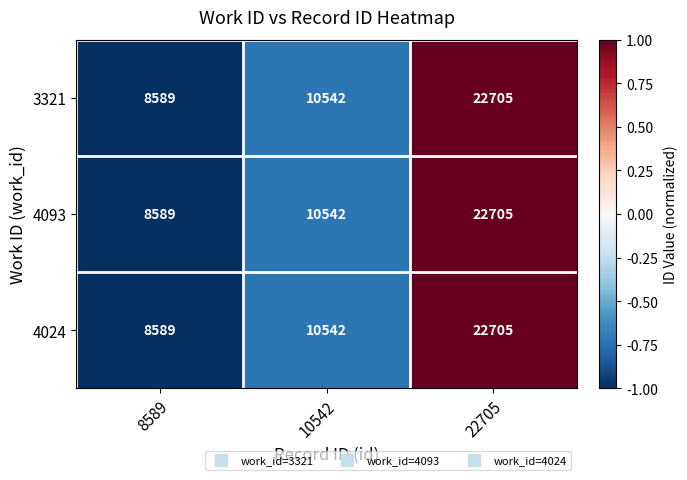

At which label is 3321 closest to 15647?

10542